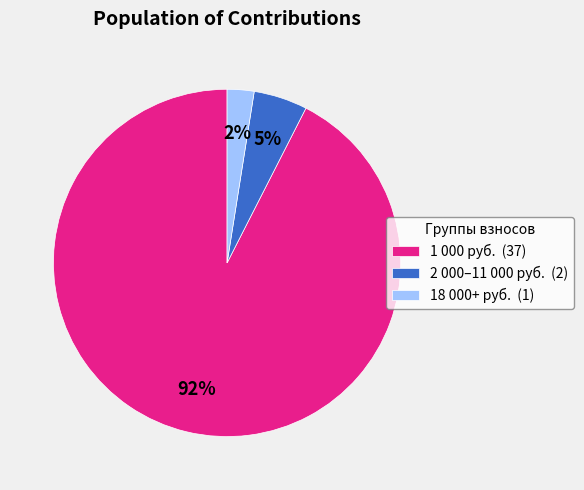

Combined, do 18 000+ руб. (1) and 1 000 руб. (37) account for over 50%?

Yes